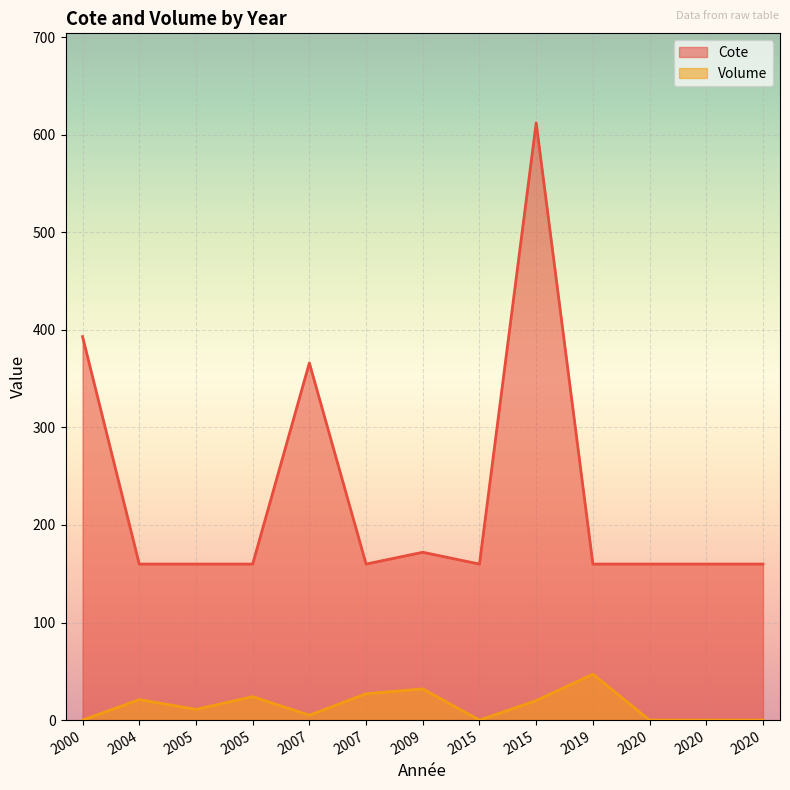

At how many categories does at least one series exceed 112?

13